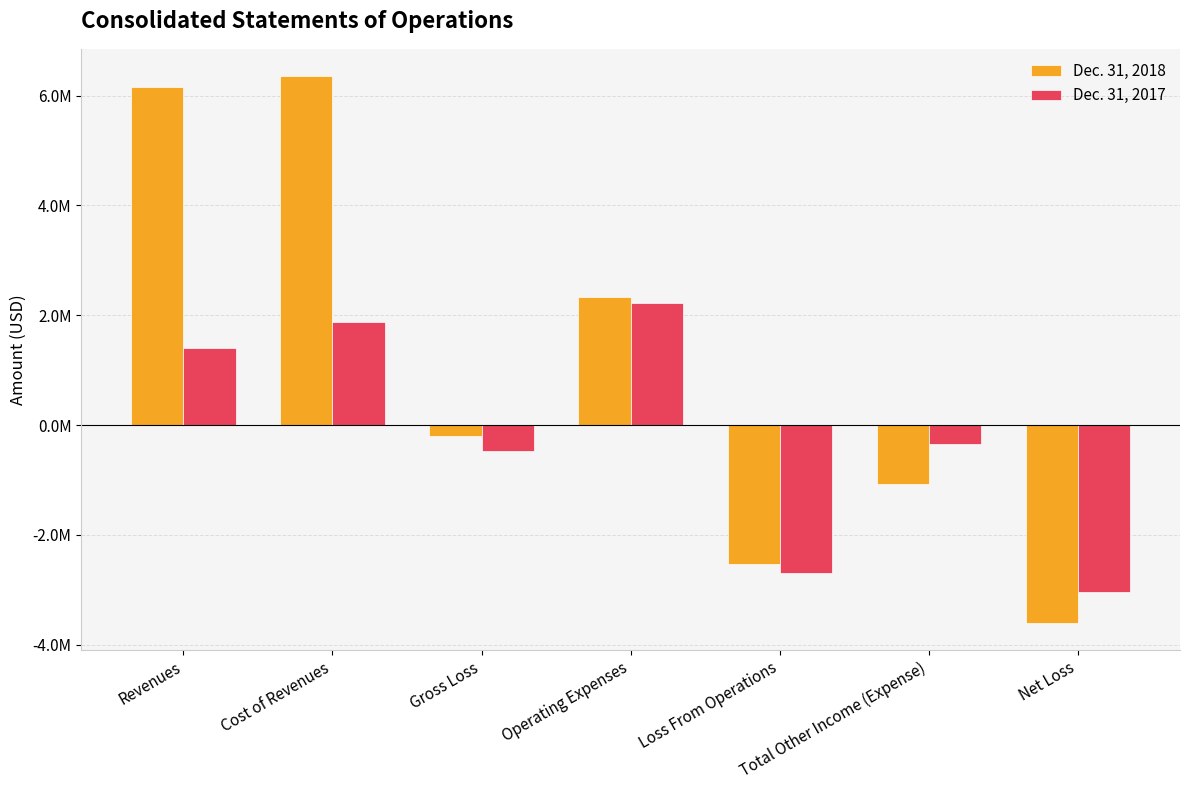

Rank the series by their average value, from lowest to highest.

Dec. 31, 2017, Dec. 31, 2018